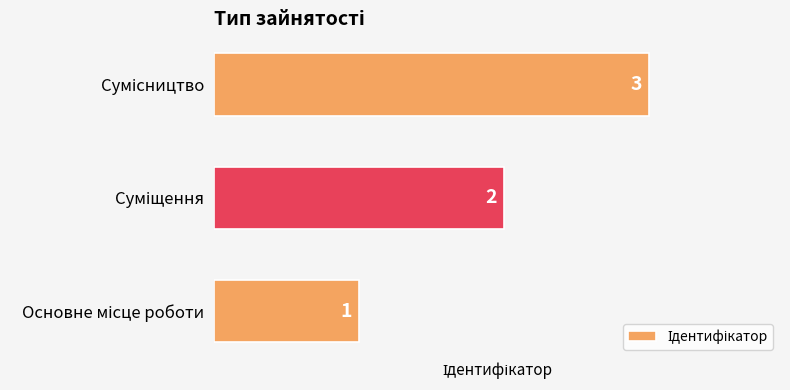

Count the values in the range 1 to 3.

3